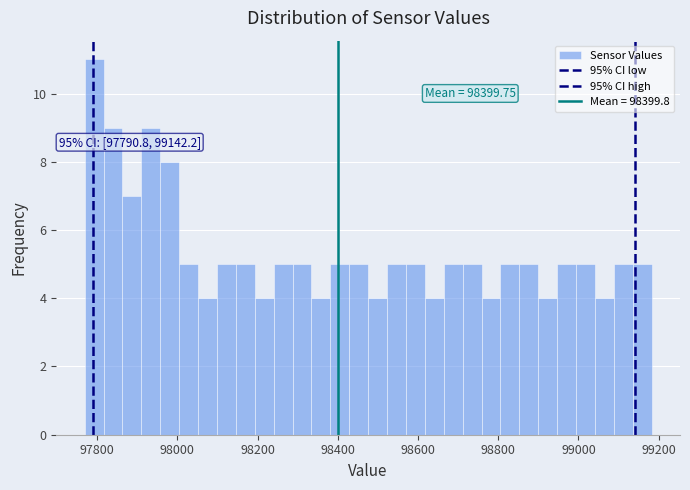

Read against the x-axis, roughly where is the centre of the tallest bar?

97800